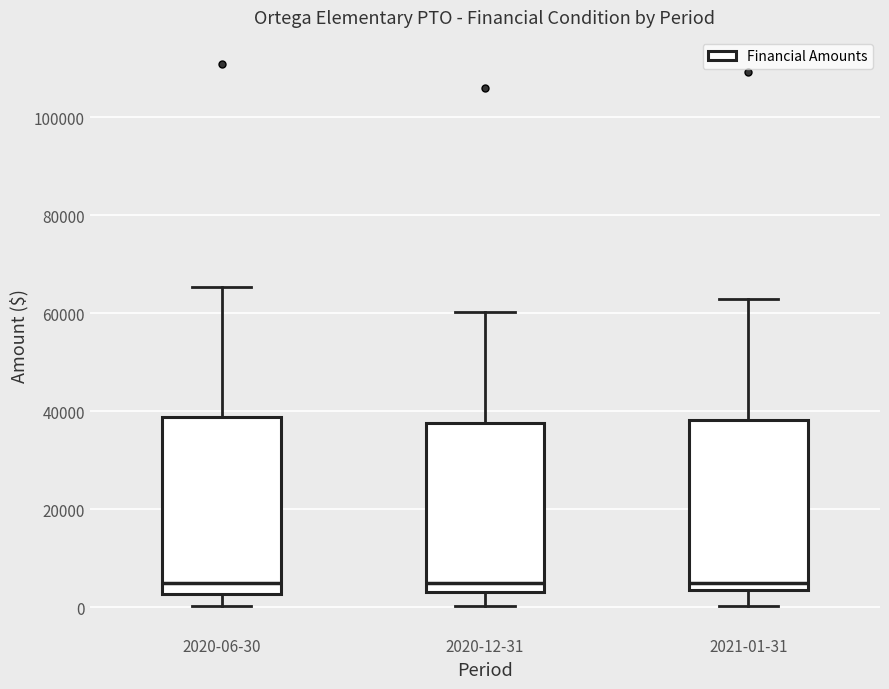

Where does the median line of the box for 2020-06-30 sit on the y-axis? The values are not printed on the chart, so give them approximately, as read against the axis.

4000